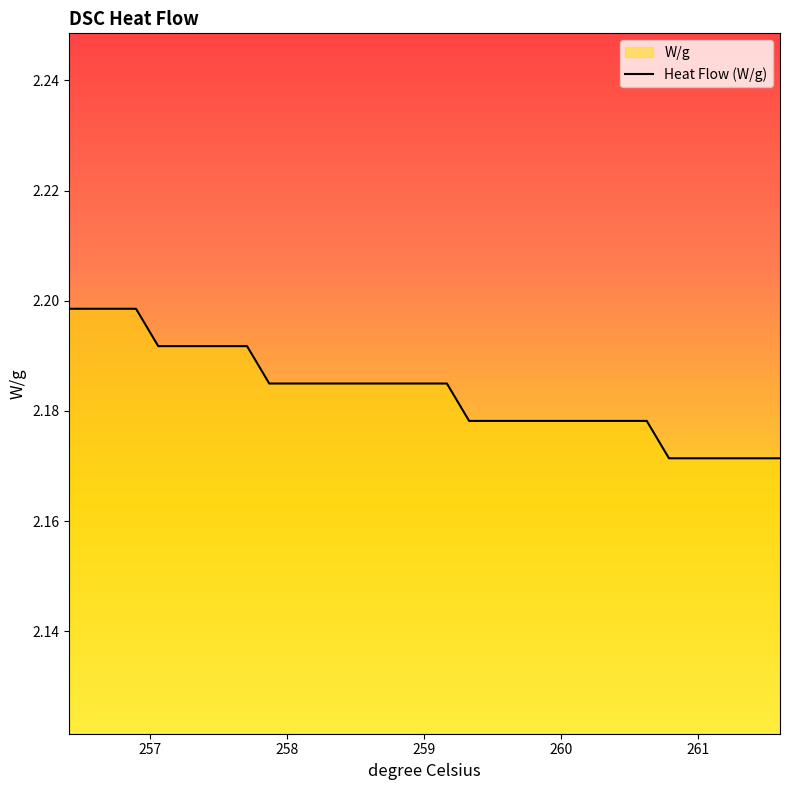

Reading right to left, extract all data points from this chart.

2.2	2.2	2.2	2.2	2.2	2.2	2.2	2.2	2.2	2.2	2.2	2.2	2.2	2.2	2.2	2.2	2.2	2.2	2.2	2.2	2.2	2.2	2.2	2.2	2.2	2.2	2.2	2.2	2.2	2.2	2.2	2.2	2.2